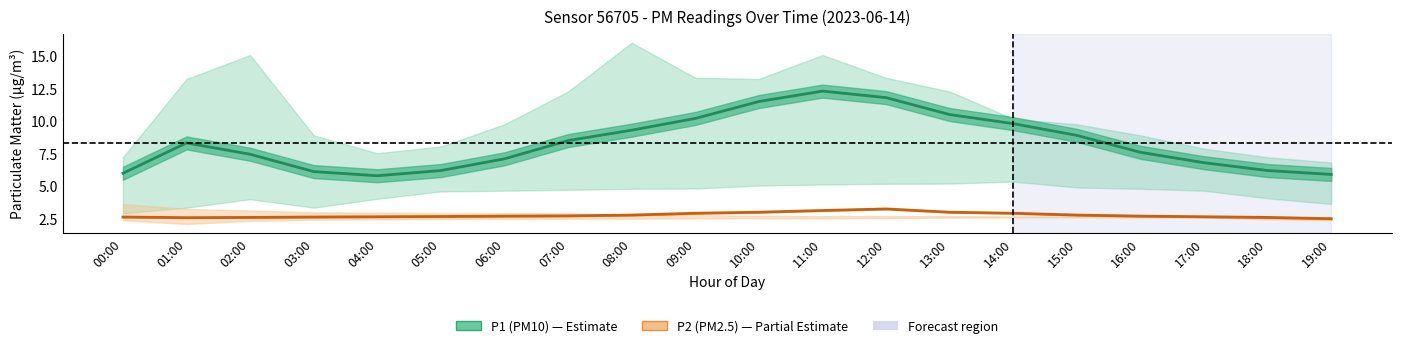

List the series in order of their peak value, lowest first.

P2 (PM2.5), P1 (PM10)